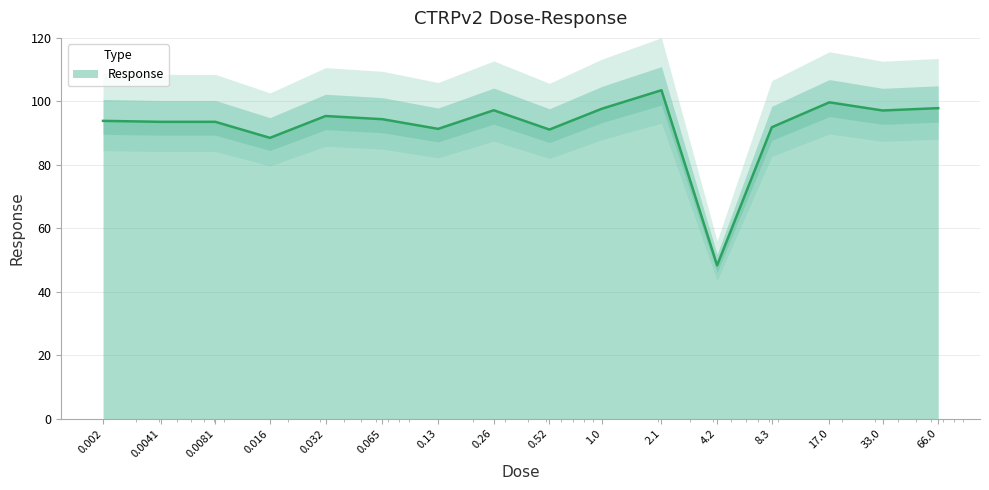

Rank the categories by value from highest to lowest.

2.1, 17.0, 66.0, 1.0, 0.26, 33.0, 0.032, 0.065, 0.002, 0.0041, 0.0081, 8.3, 0.13, 0.52, 0.016, 4.2